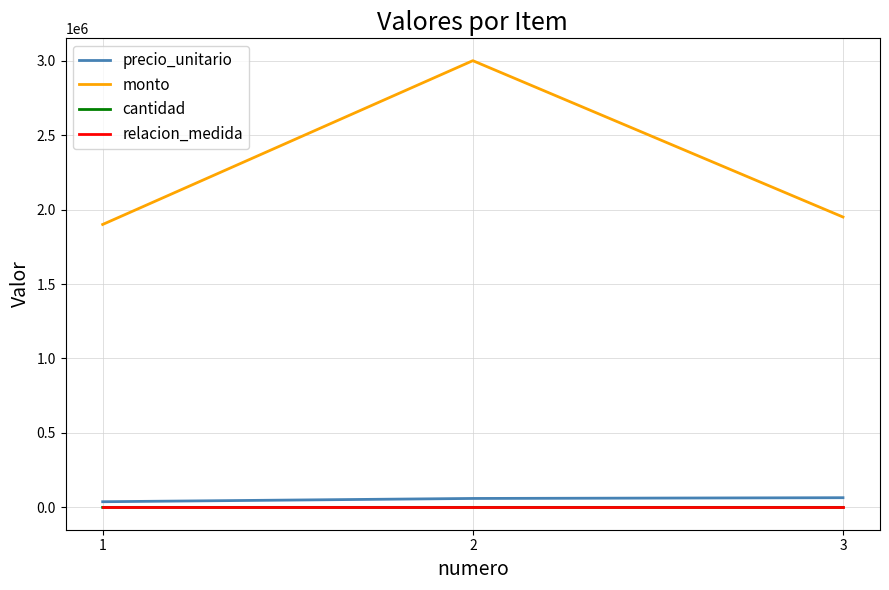

How many lines are shown in the chart?

4